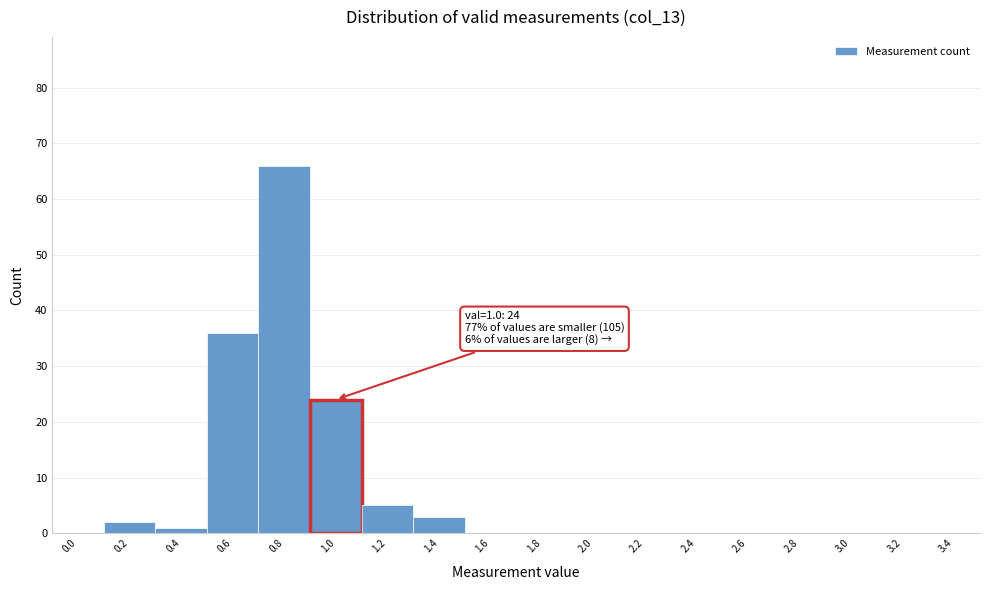

Reading left to right, extract all data points from this chart.

0.0=0	0.2=2	0.4=1	0.6=36	0.8=66	1.0=24	1.2=5	1.4=3	1.6=0	1.8=0	2.0=0	2.2=0	2.4=0	2.6=0	2.8=0	3.0=0	3.2=0	3.4=0